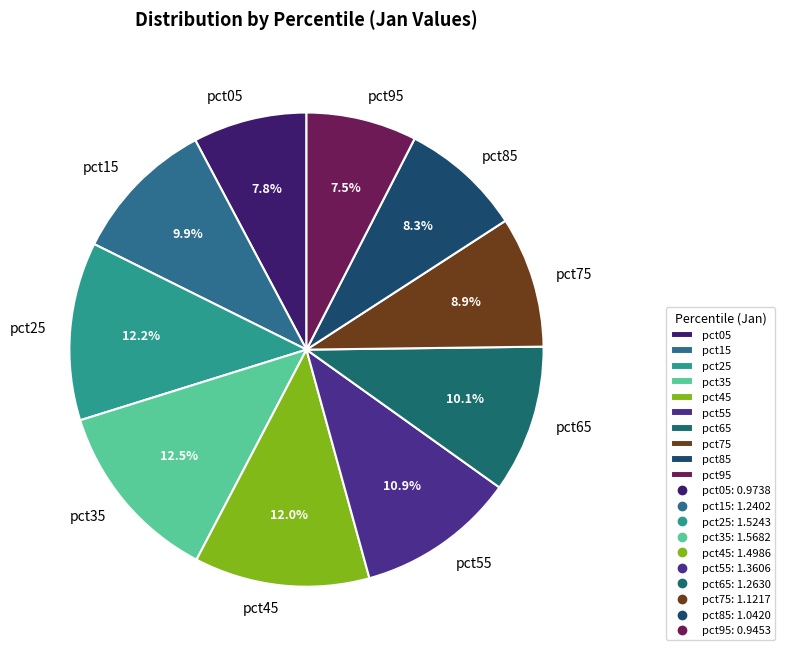

What is the ratio of the value at pct05 to the value at pct75?

0.9